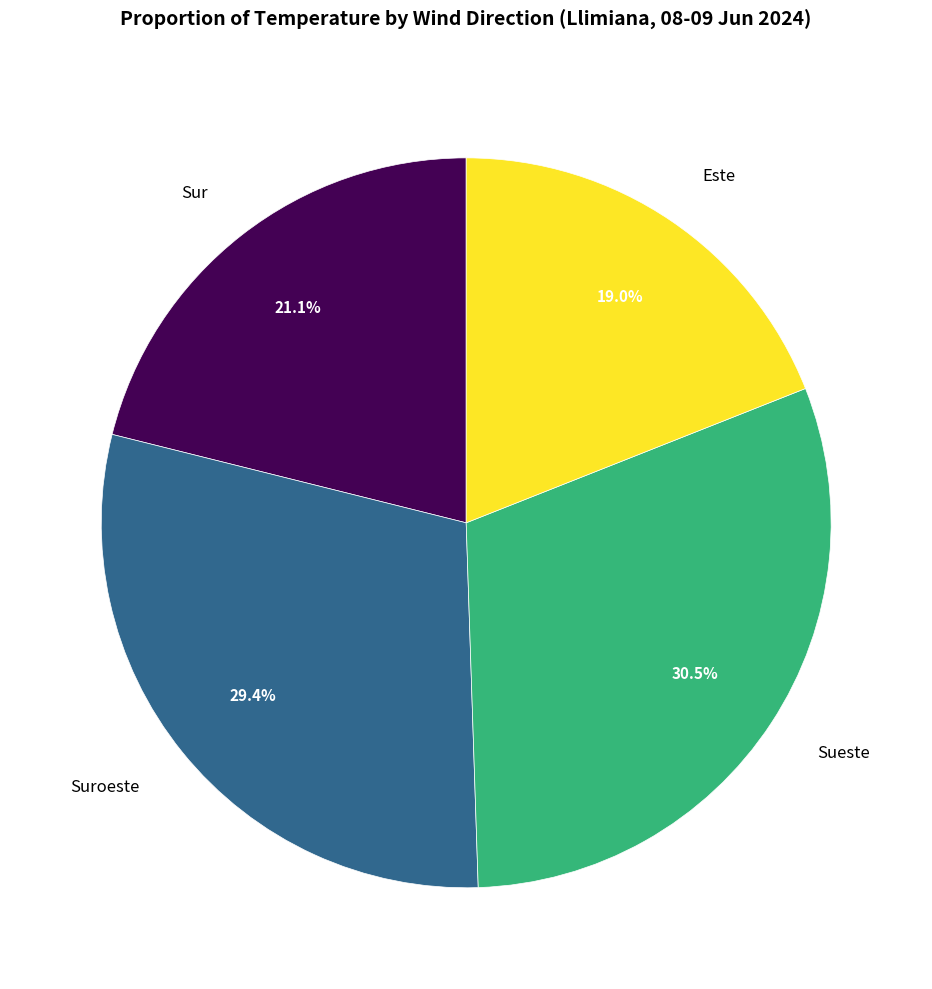

Which category has the smallest portion of the pie?

Este